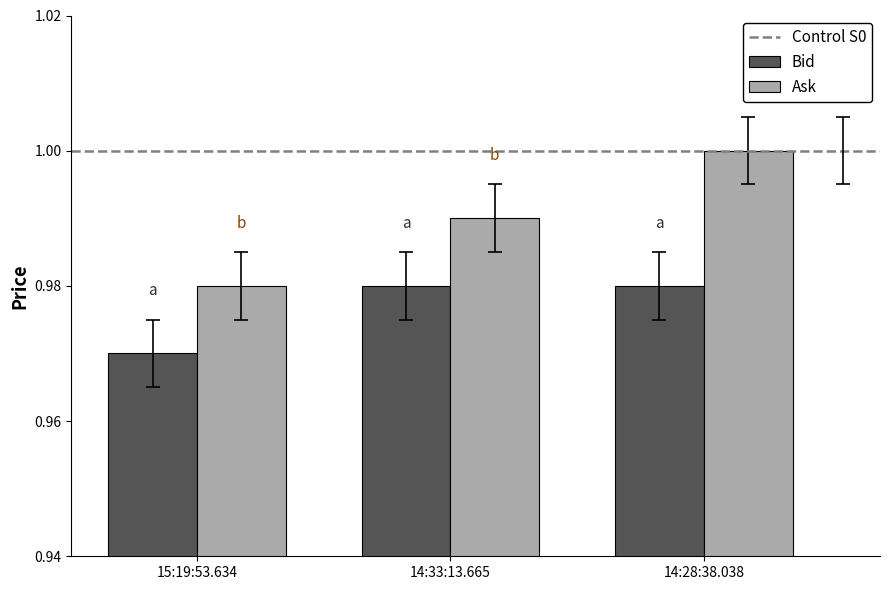

At 14:33:13.665, list the series in order from smallest to largest.

Bid, Ask